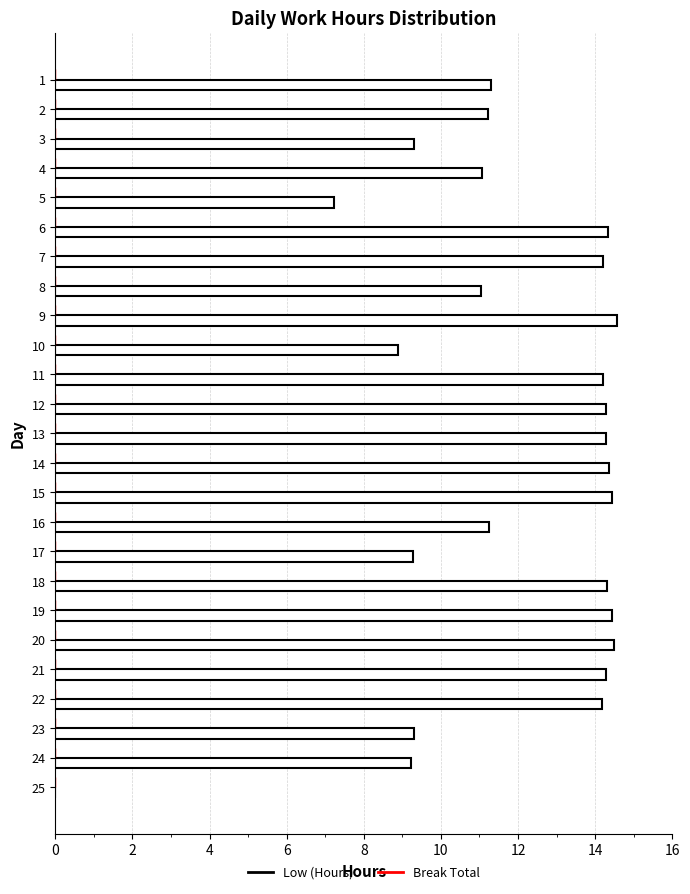

How many data points does each series have?

25